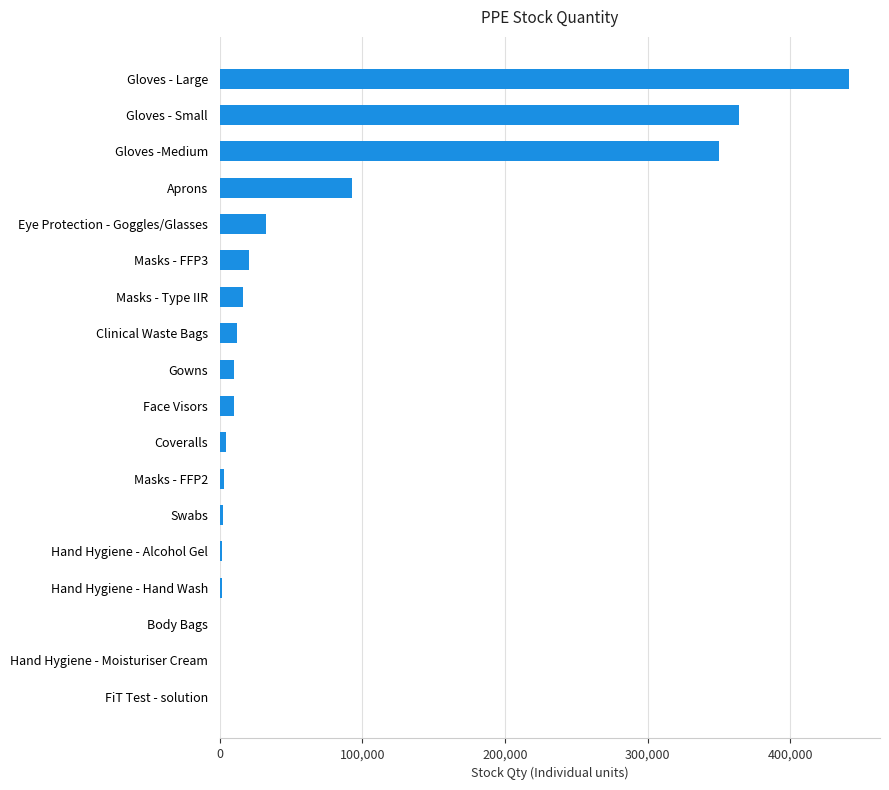

What is the average value?

75663